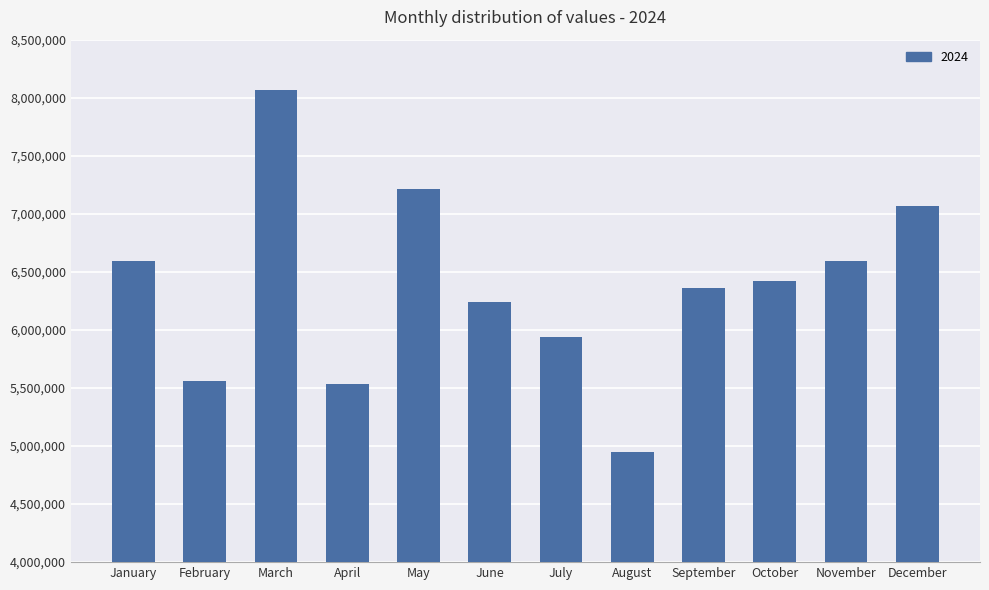

What is the sum of all values?

76551472